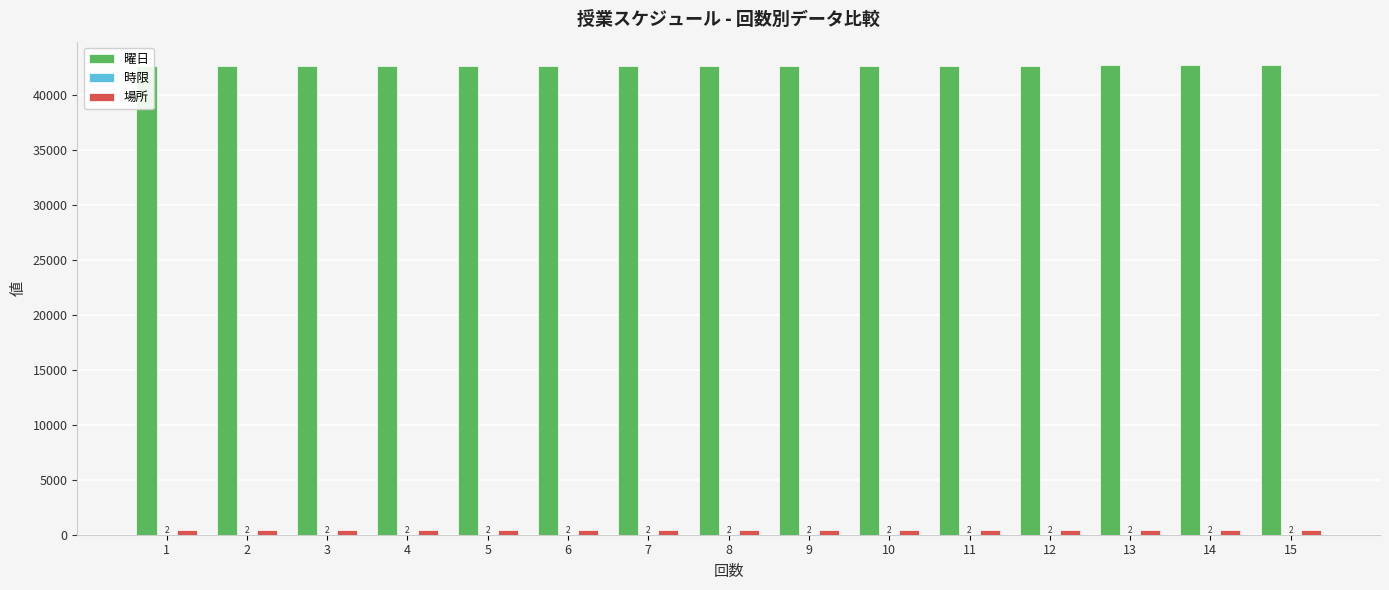

The value of 時限 at 12 is 4. True or false?

False